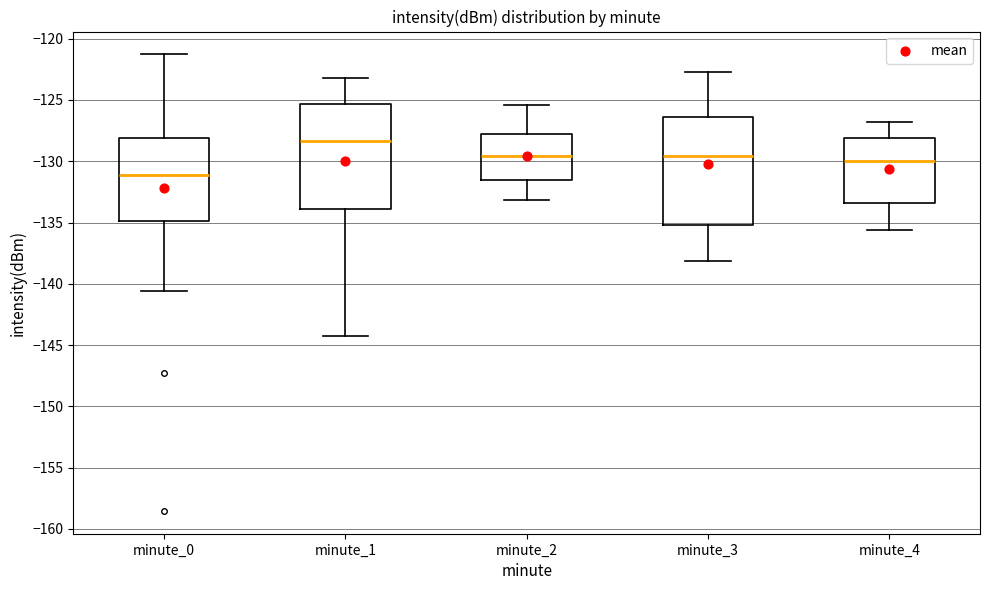

Which box's median line is the lowest?

minute_0